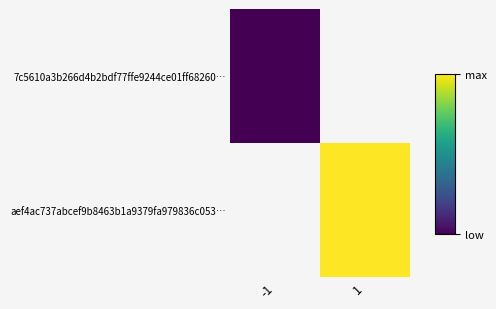

At -1, list the series in order from smallest to largest.

7c5610a3b266d4b2bdf77ffe9244ce01ff68260…, aef4ac737abcef9b8463b1a9379fa979836c053…